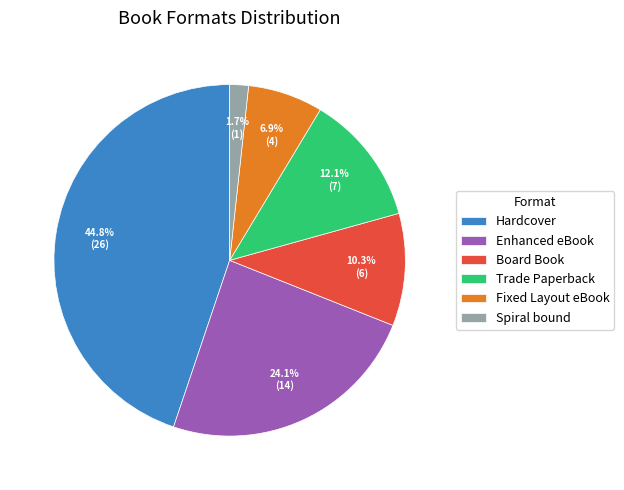

To the nearest percent, what is the difference between the largest and smallest slice percentages?

43%